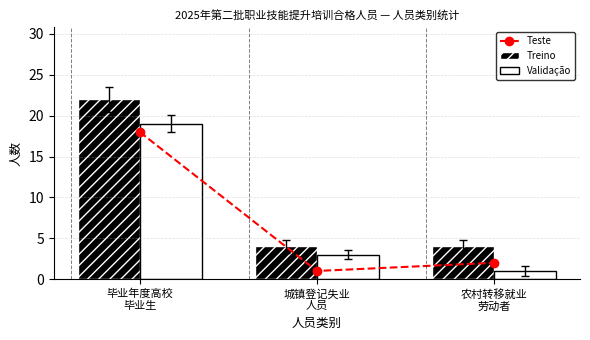

Reading left to right, transcribe all the data shown in this chart.

Teste: 18	1	2
Treino: 22	4	4
Validação: 19	3	1